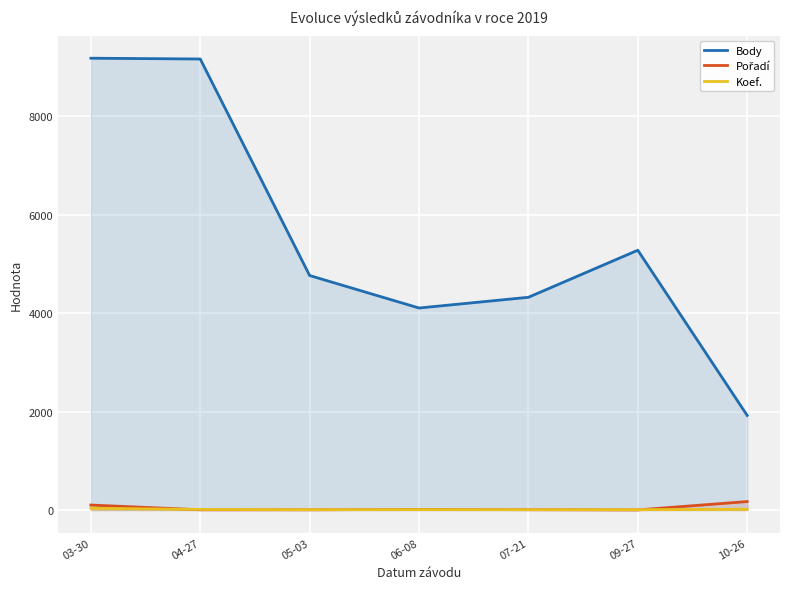

What is the label of the 4th point from the right?

06-08